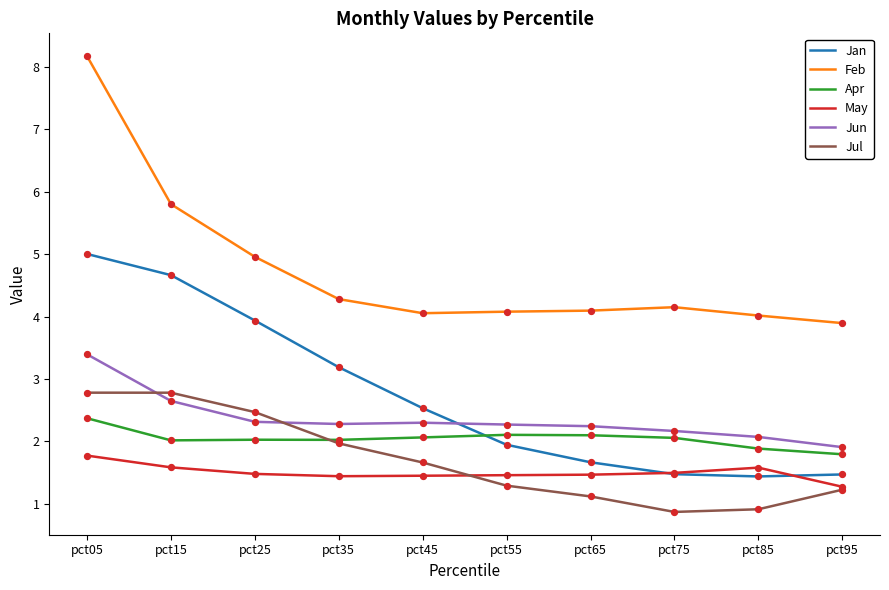

What is the total value across all series at pct35?

15.2